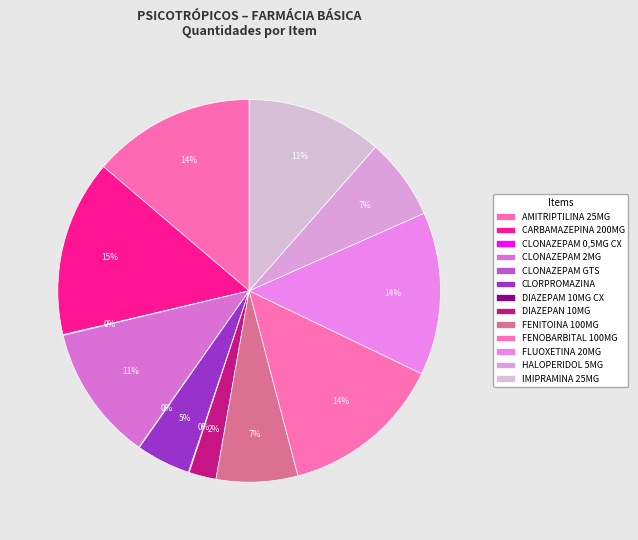

Rank the categories by value from lowest to highest.

CLONAZEPAM GTS, CLONAZEPAM 0,5MG CX, DIAZEPAM 10MG CX, DIAZEPAN 10MG, CLORPROMAZINA, FENITOINA 100MG, HALOPERIDOL 5MG, CLONAZEPAM 2MG, IMIPRAMINA 25MG, AMITRIPTILINA 25MG, FENOBARBITAL 100MG, FLUOXETINA 20MG, CARBAMAZEPINA 200MG